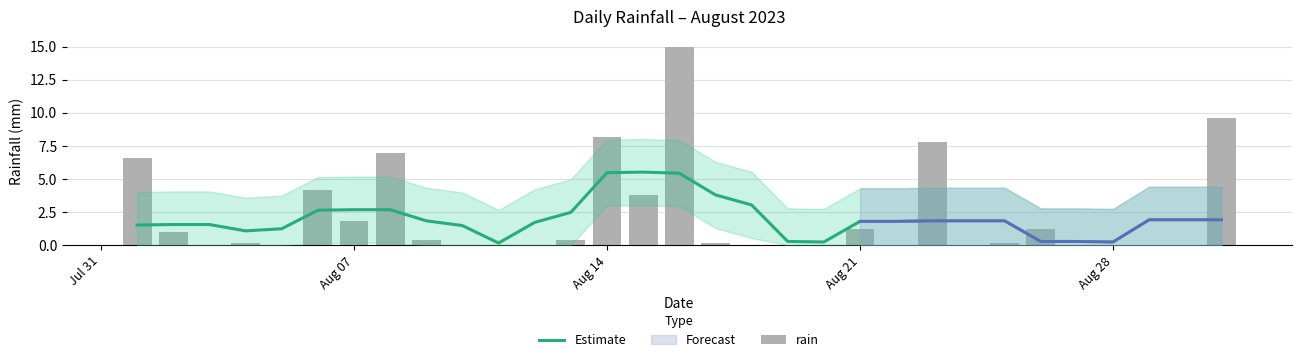

Is it true that Estimate equals 0.4 at 19?

False